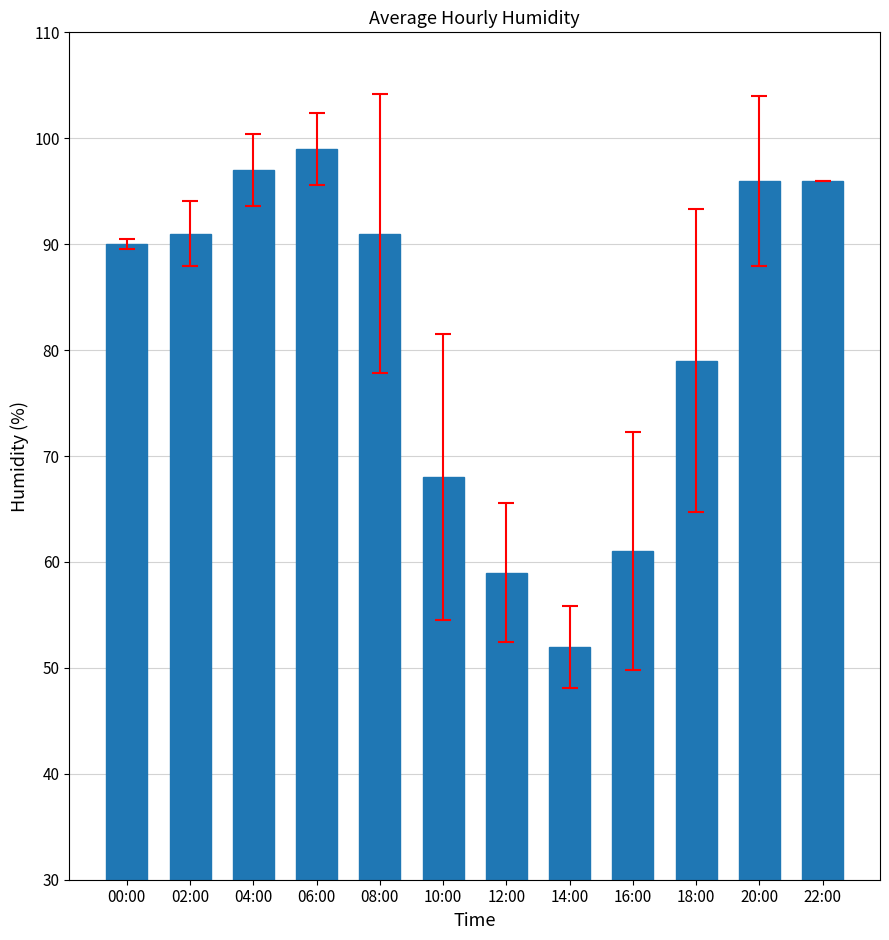

What is the minimum value shown in the chart?

52